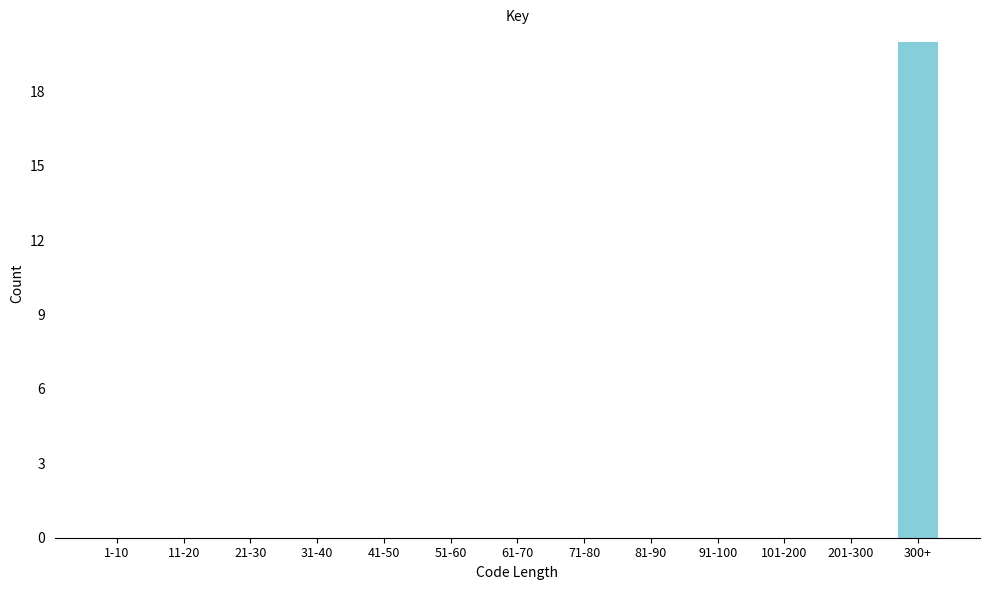

Reading left to right, transcribe all the data shown in this chart.

1-10=0	11-20=0	21-30=0	31-40=0	41-50=0	51-60=0	61-70=0	71-80=0	81-90=0	91-100=0	101-200=0	201-300=0	300+=20